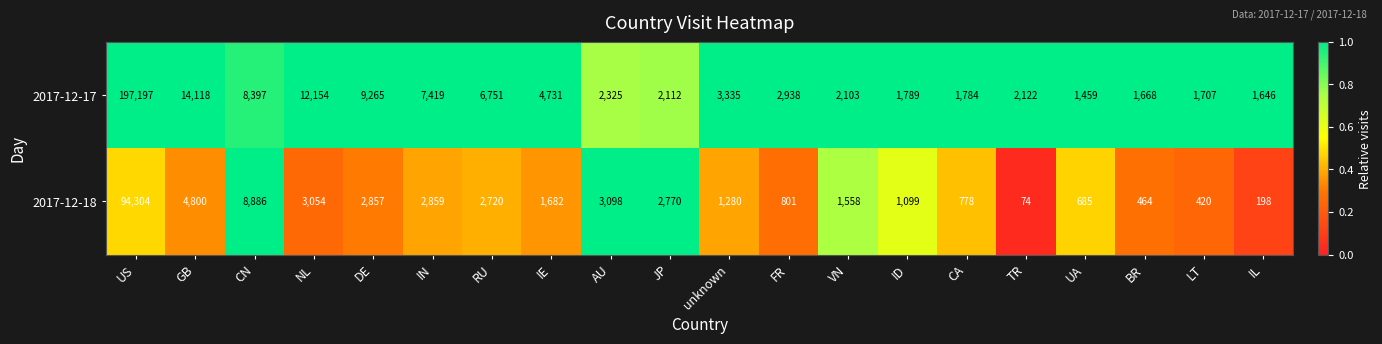

Which series has the largest total across all categories?

2017-12-17